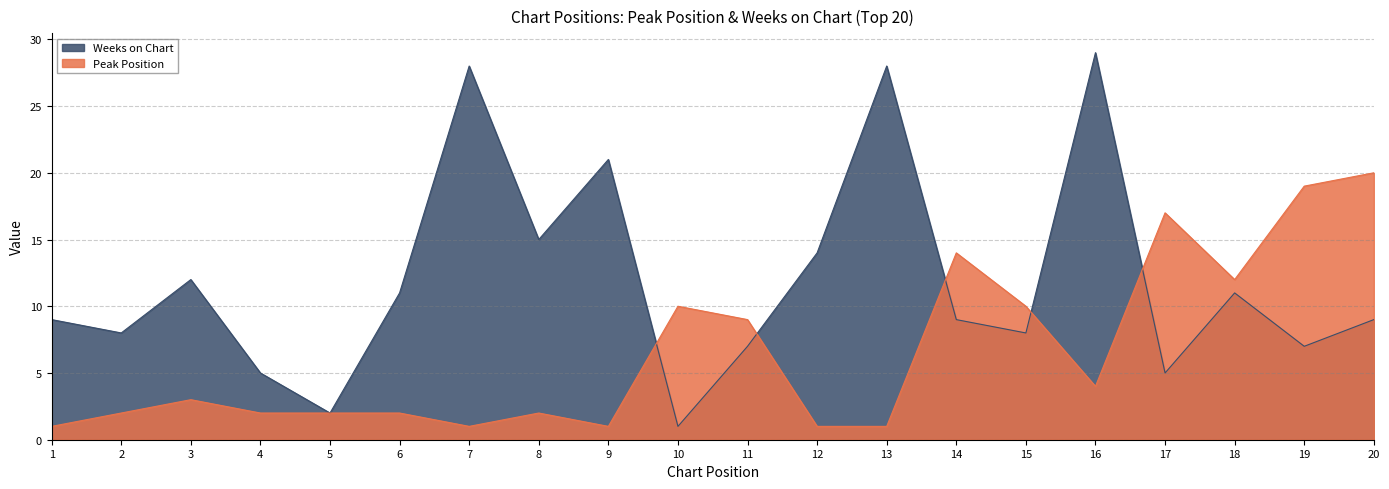

Which label corresponds to the largest value in the chart?

16